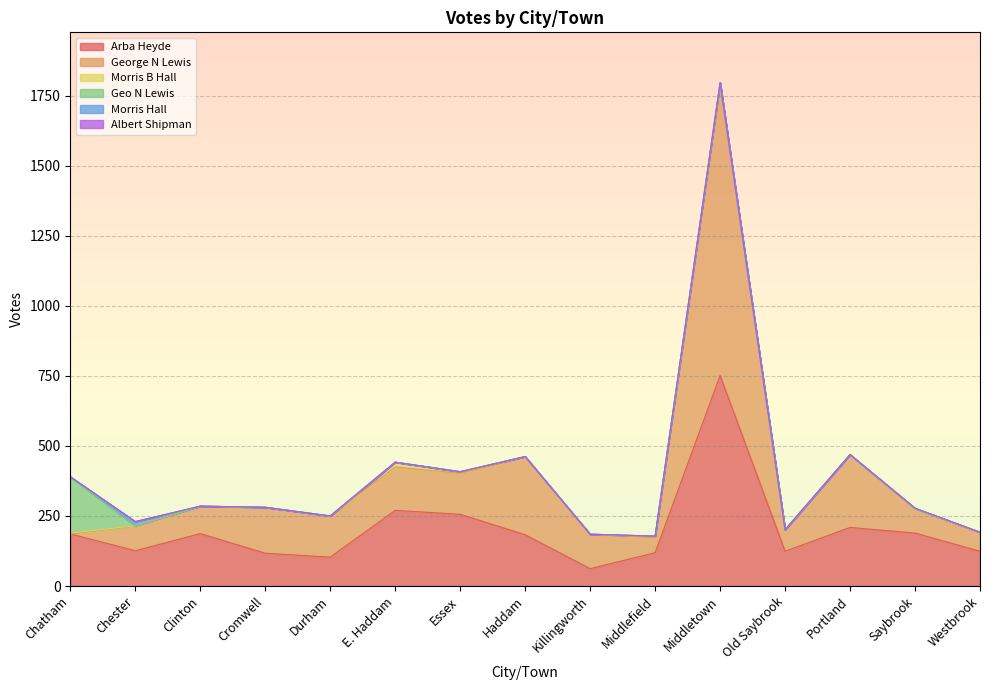

What is the value of the George N Lewis point at the 2nd from the left?

89